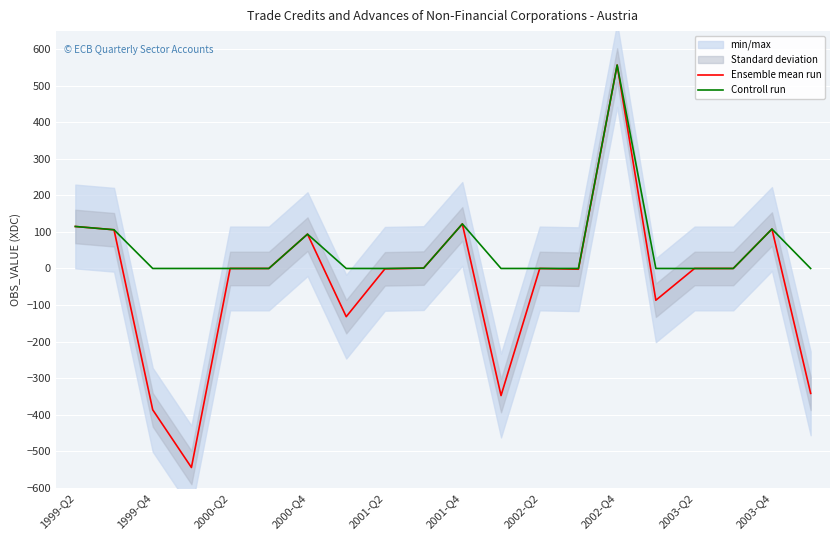

The value of Controll run at 2000-Q4 is 94. True or false?

True